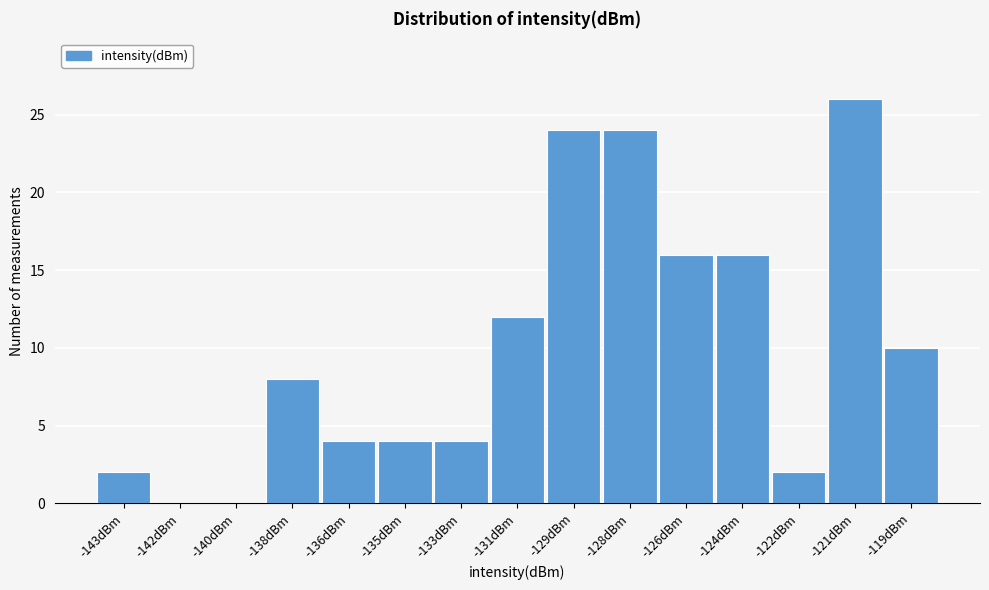

Reading right to left, list all the values displayed in this chart.

-119dBm=10	-121dBm=26	-122dBm=2	-124dBm=16	-126dBm=16	-128dBm=24	-129dBm=24	-131dBm=12	-133dBm=4	-135dBm=4	-136dBm=4	-138dBm=8	-140dBm=0	-142dBm=0	-143dBm=2